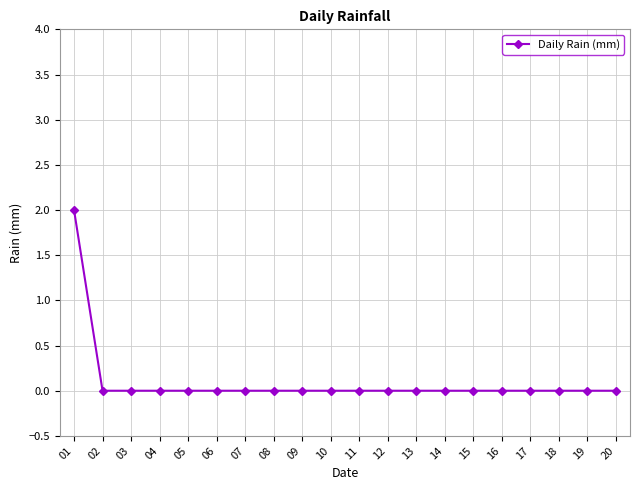

Which category has the highest value across all series?

01